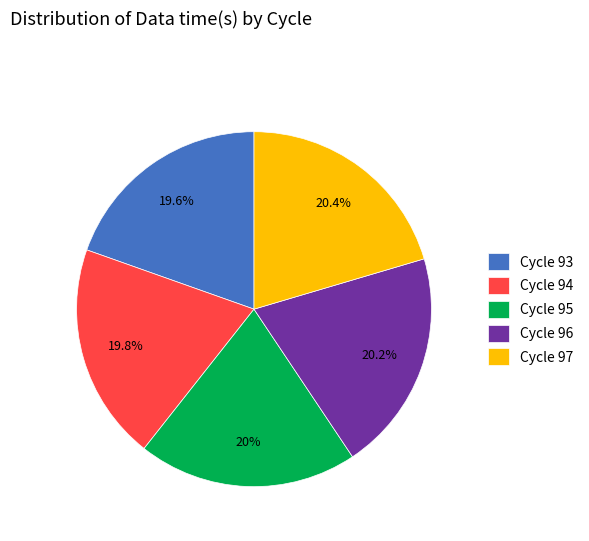

Is there any slice that represents more than half of the pie?

No